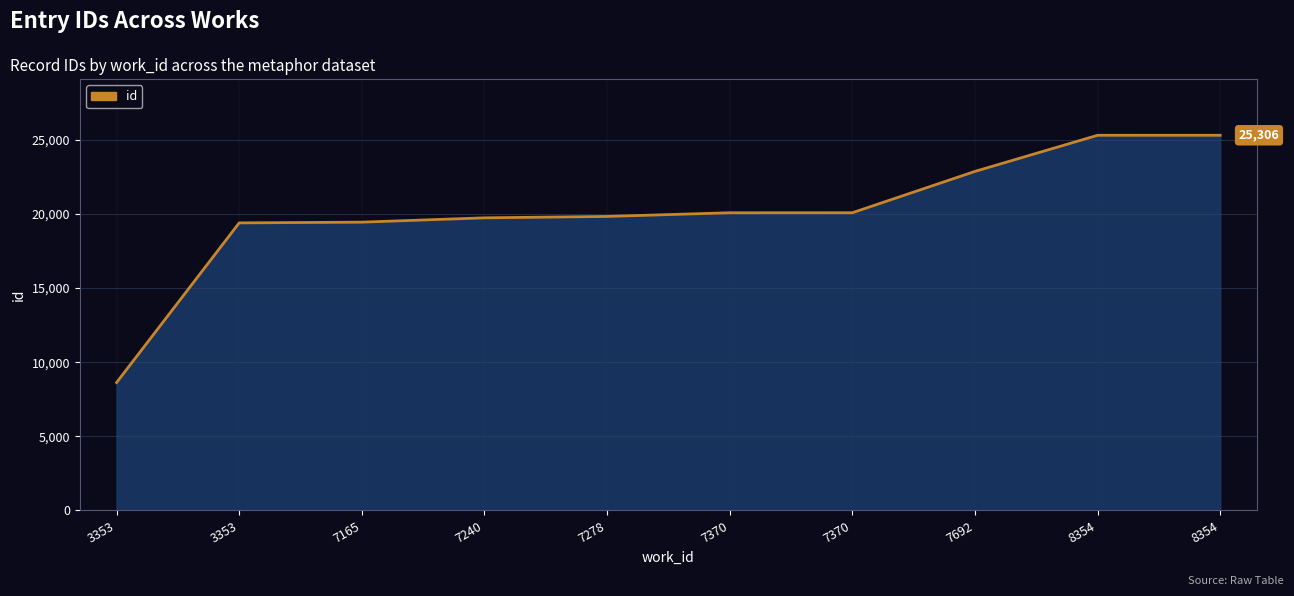

Which has a higher value, 3353 or 8354?

8354